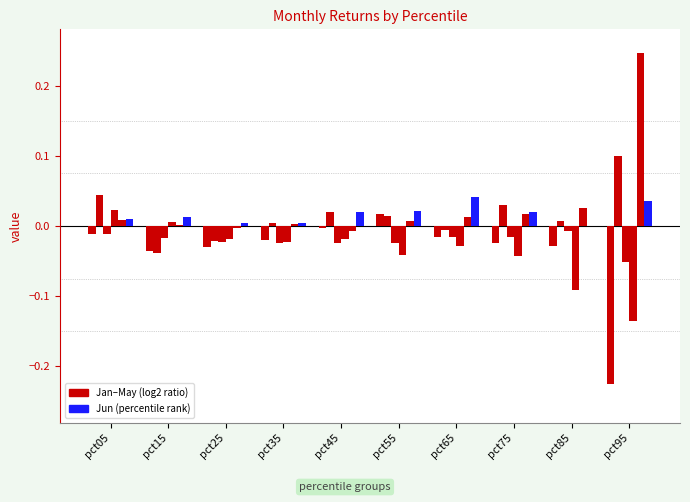

Between pct25 and pct55, which is larger?

pct55